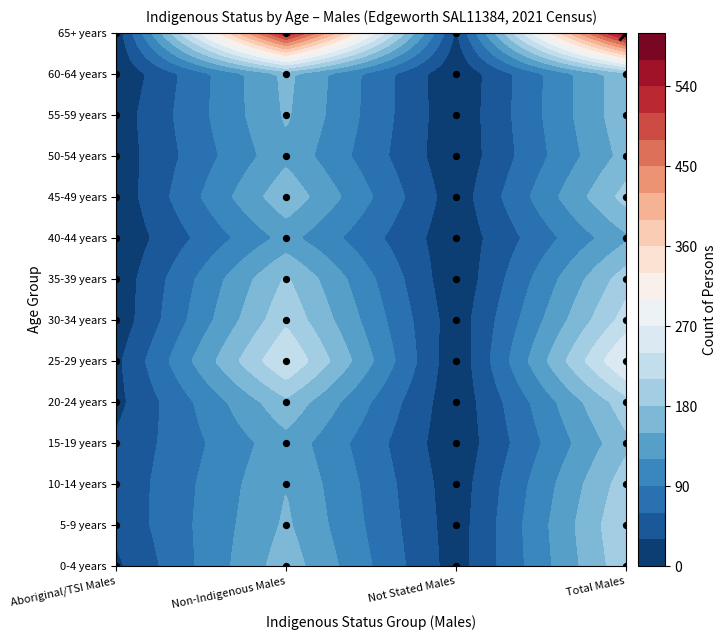

Rank the categories by 25-29 years value from highest to lowest.

3, 1, 0, 2